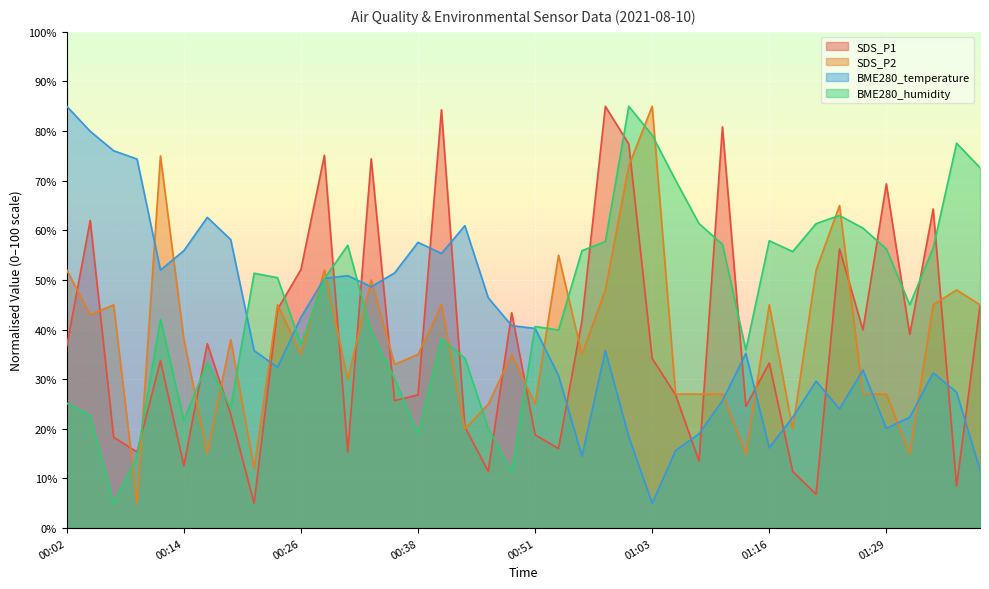

At which category does SDS_P1 reach its first local valley?

00:09